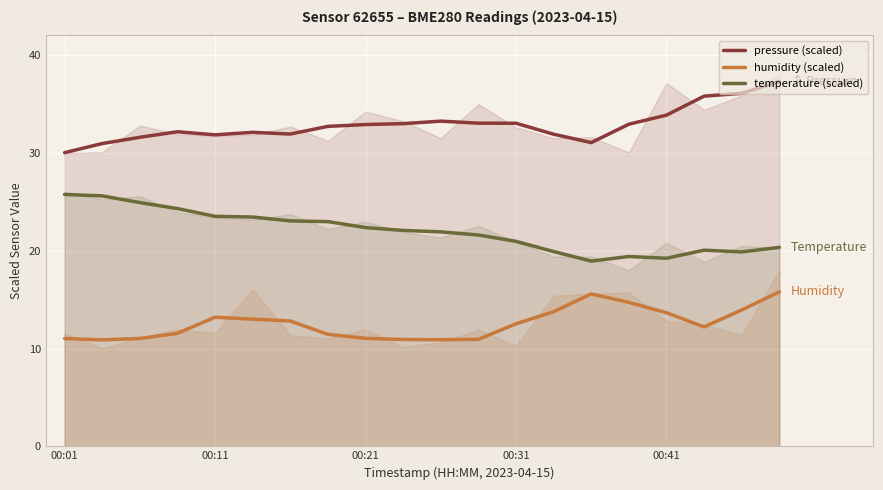

Is it true that humidity (scaled) equals 3.4 at 00:31?

False